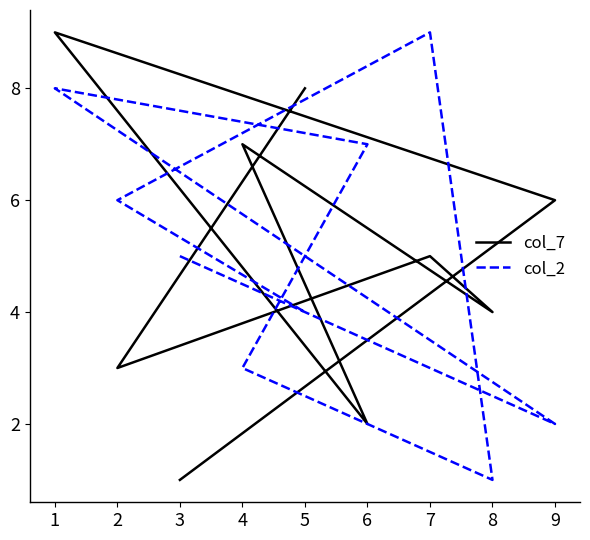

Where do col_7 and col_2 first cross each other?

3 and 9